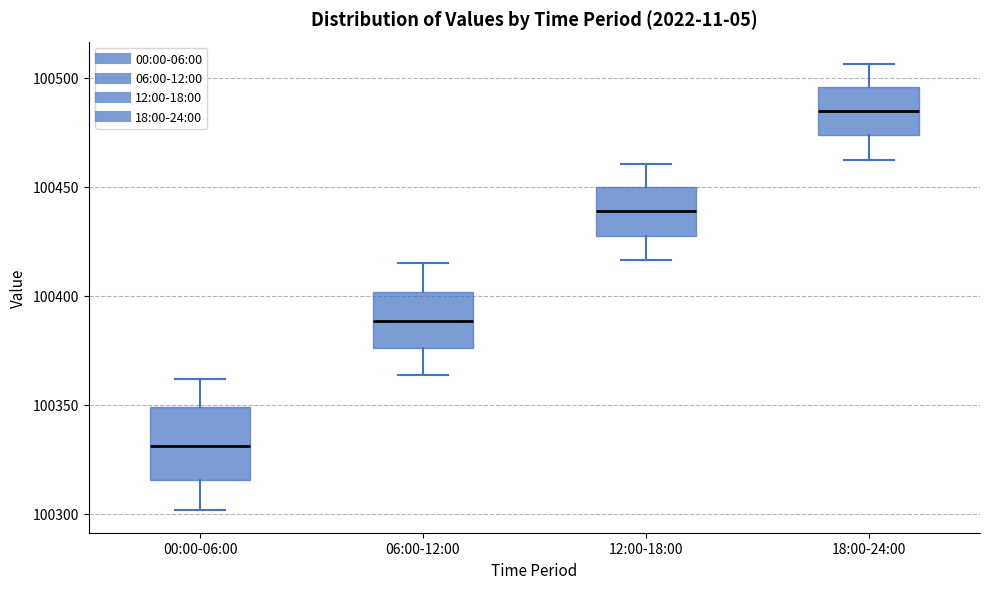

Reading left to right, transcribe this box plot: for each box, give where its median line is, the range the box spans, and where its two whiskers end, as read against the y-axis. The values are not printed on the chart, so give them approximately, as read against the axis.

00:00-06:00: median 100330, box 100315 to 100350, whiskers 100300 to 100360
06:00-12:00: median 100390, box 100375 to 100400, whiskers 100365 to 100415
12:00-18:00: median 100440, box 100430 to 100450, whiskers 100415 to 100460
18:00-24:00: median 100485, box 100475 to 100495, whiskers 100460 to 100505